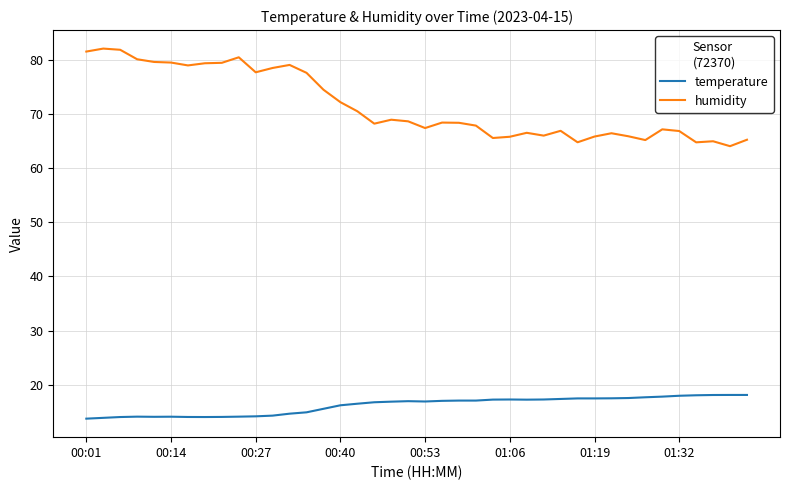

What is the highest value of the temperature series?

18.1